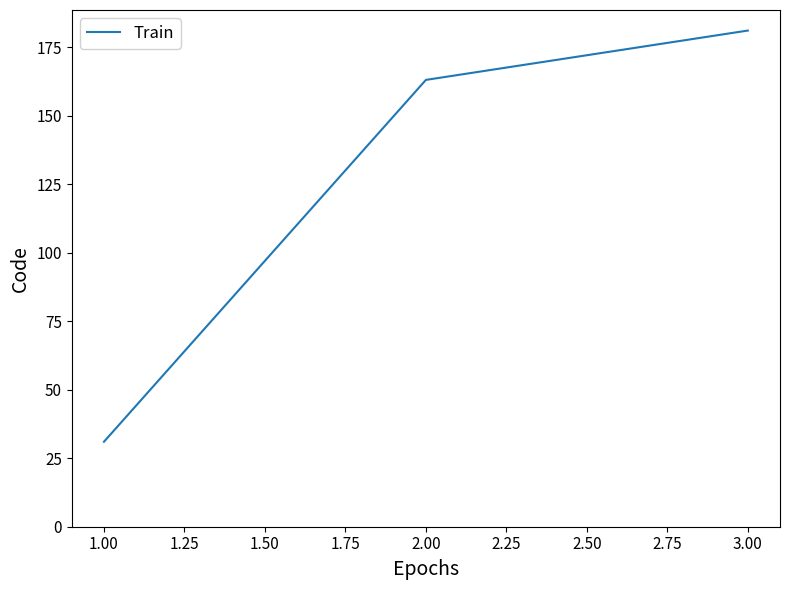

Is it true that the value at 1.00 is 31?

True